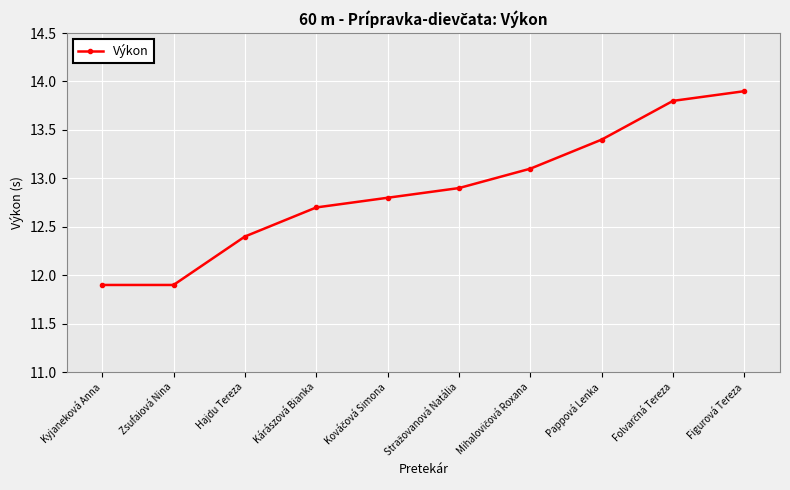

True or false: the data has more than 1 interior local peaks.

False